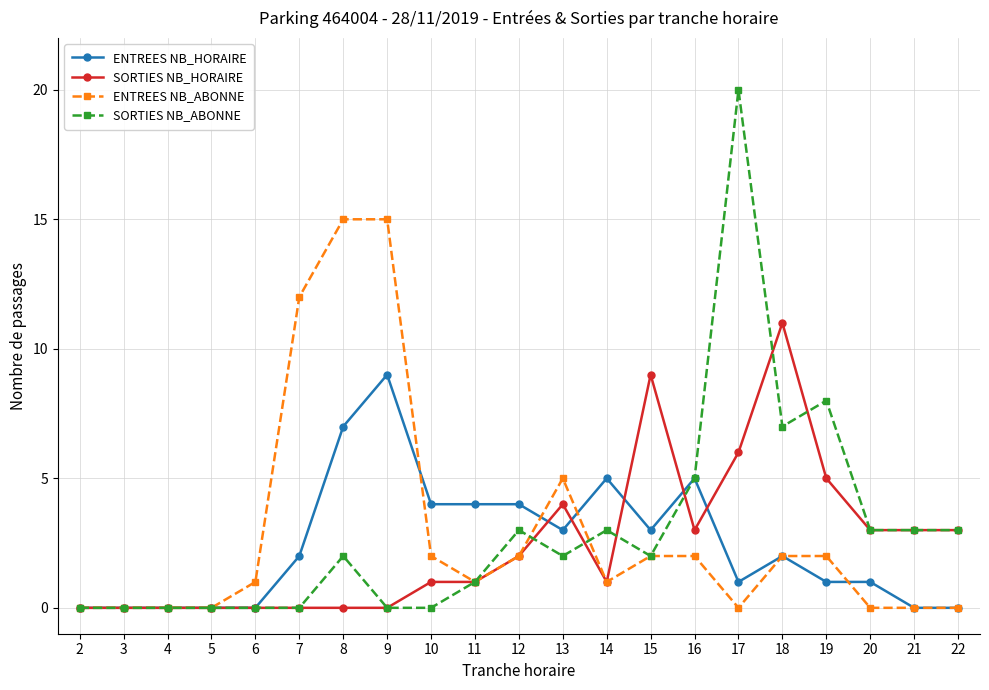

Rank the series by their maximum value, from highest to lowest.

SORTIES NB_ABONNE, ENTREES NB_ABONNE, SORTIES NB_HORAIRE, ENTREES NB_HORAIRE